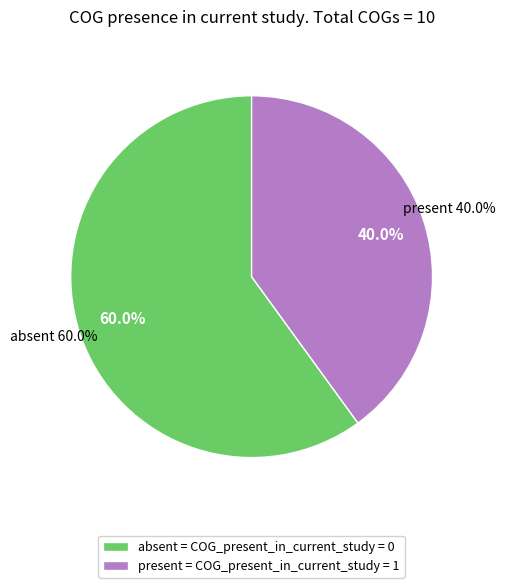

The COG1450 slice represents 8% of the pie. True or false?

False